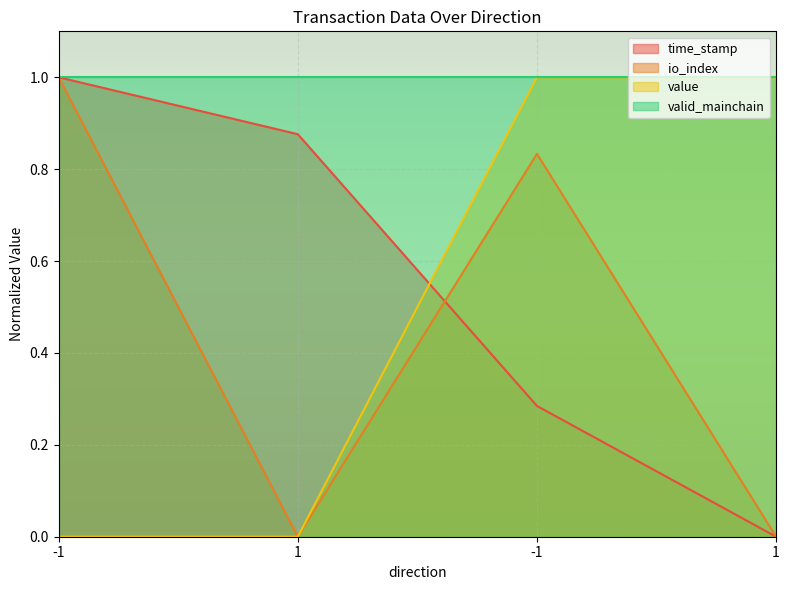

What is the sum of all io_index values?

1.8